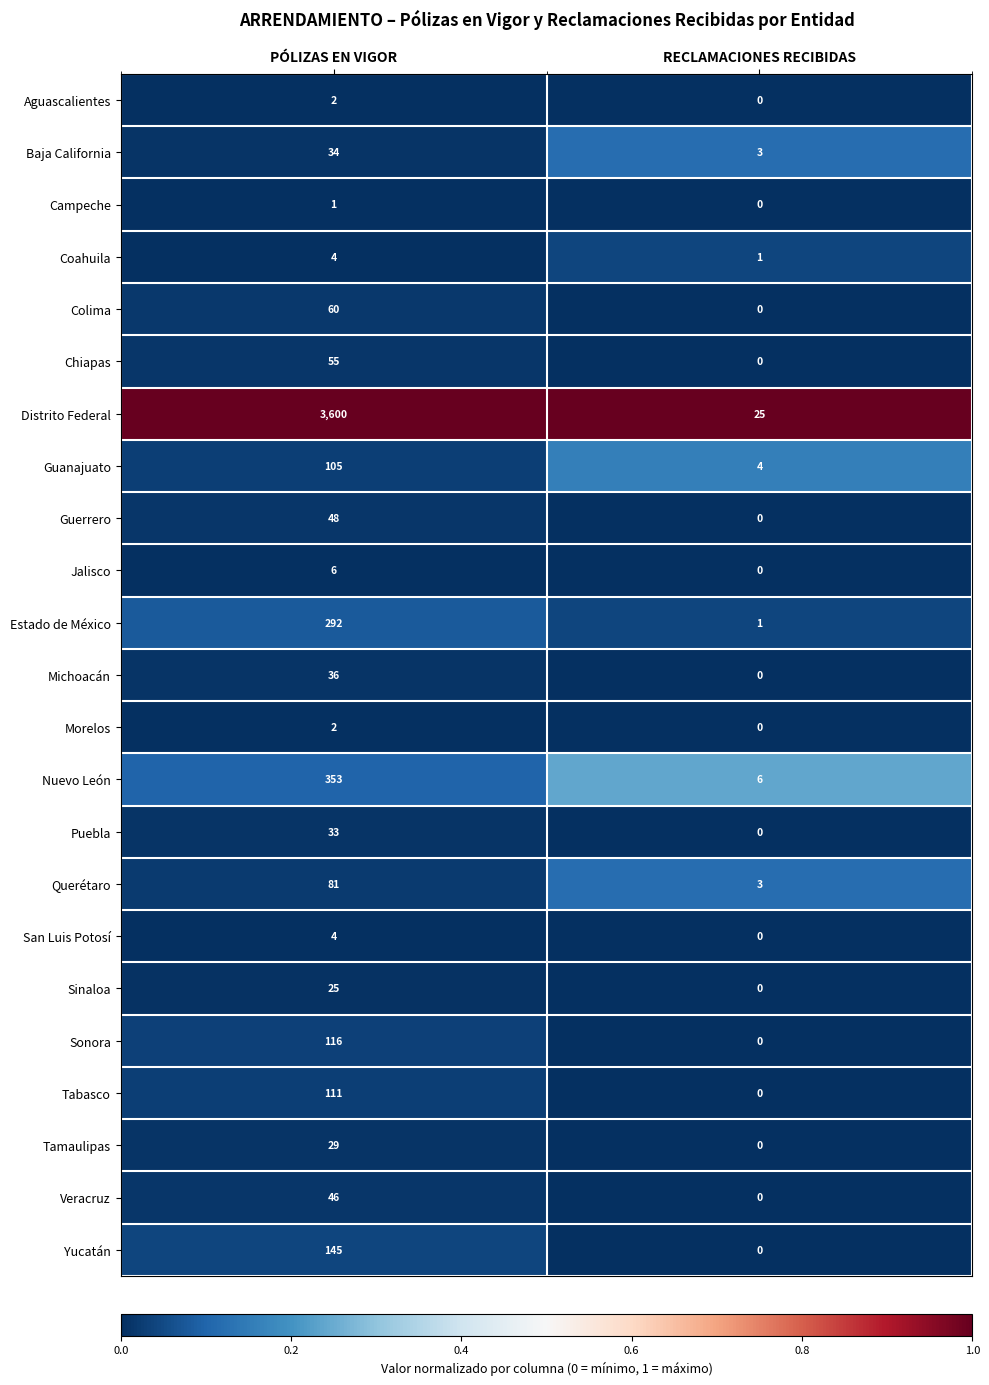

Is it true that Aguascalientes equals 1 at PÓLIZAS EN VIGOR?

False